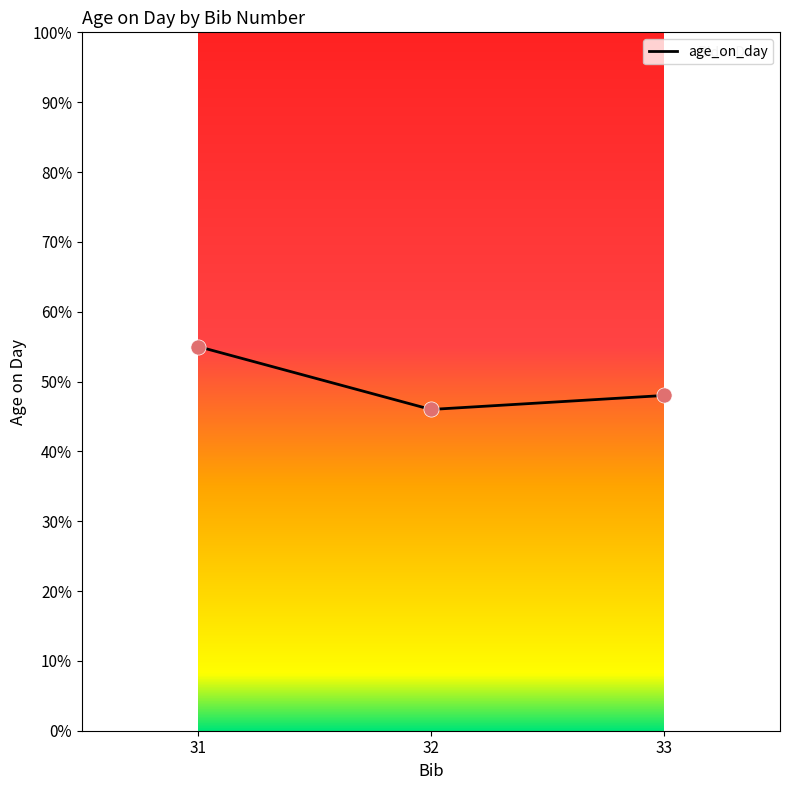

What is the change in value from 31 to 32?

-9